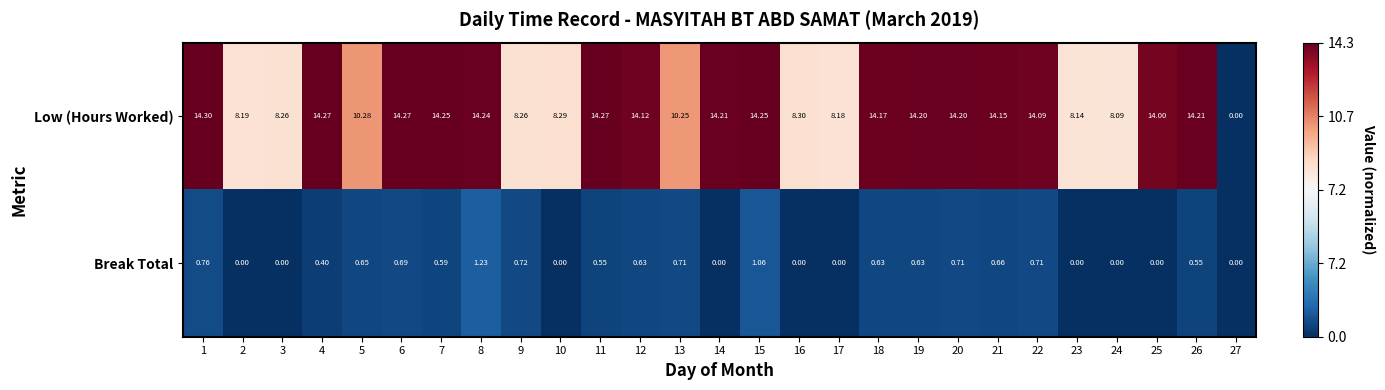

Which series has the widest spread of values?

Low (Hours Worked)